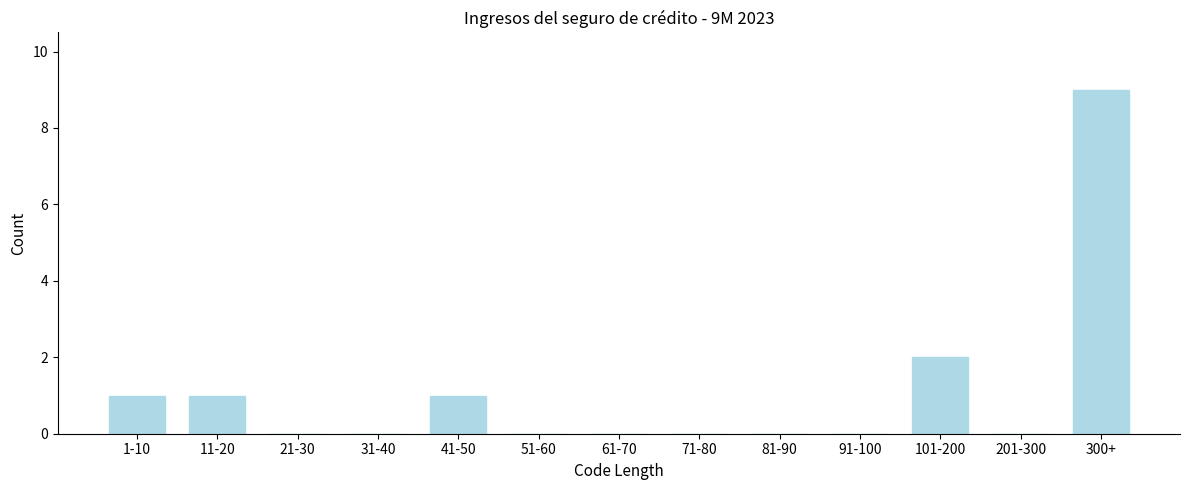

Reading left to right, what are all the values shown in this chart?

1-10=1	11-20=1	21-30=0	31-40=0	41-50=1	51-60=0	61-70=0	71-80=0	81-90=0	91-100=0	101-200=2	201-300=0	300+=9